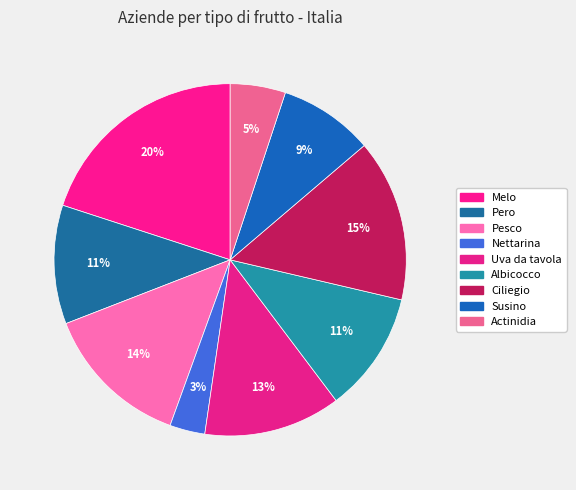

Rank the categories by value from lowest to highest.

Nettarina, Actinidia, Susino, Pero, Albicocco, Uva da tavola, Pesco, Ciliegio, Melo